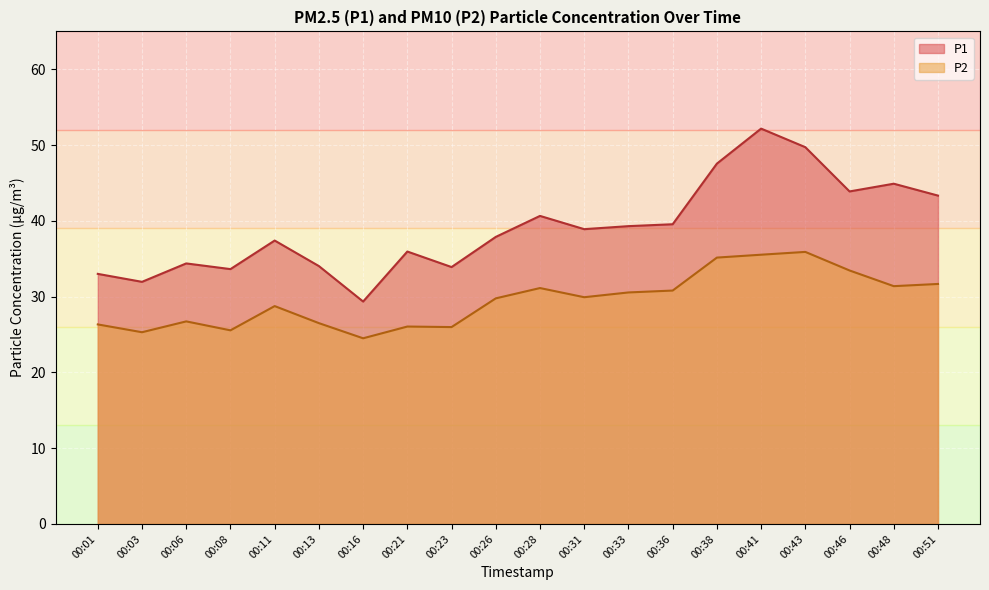

Is it true that P1 equals 47.6 at 00:16?

False